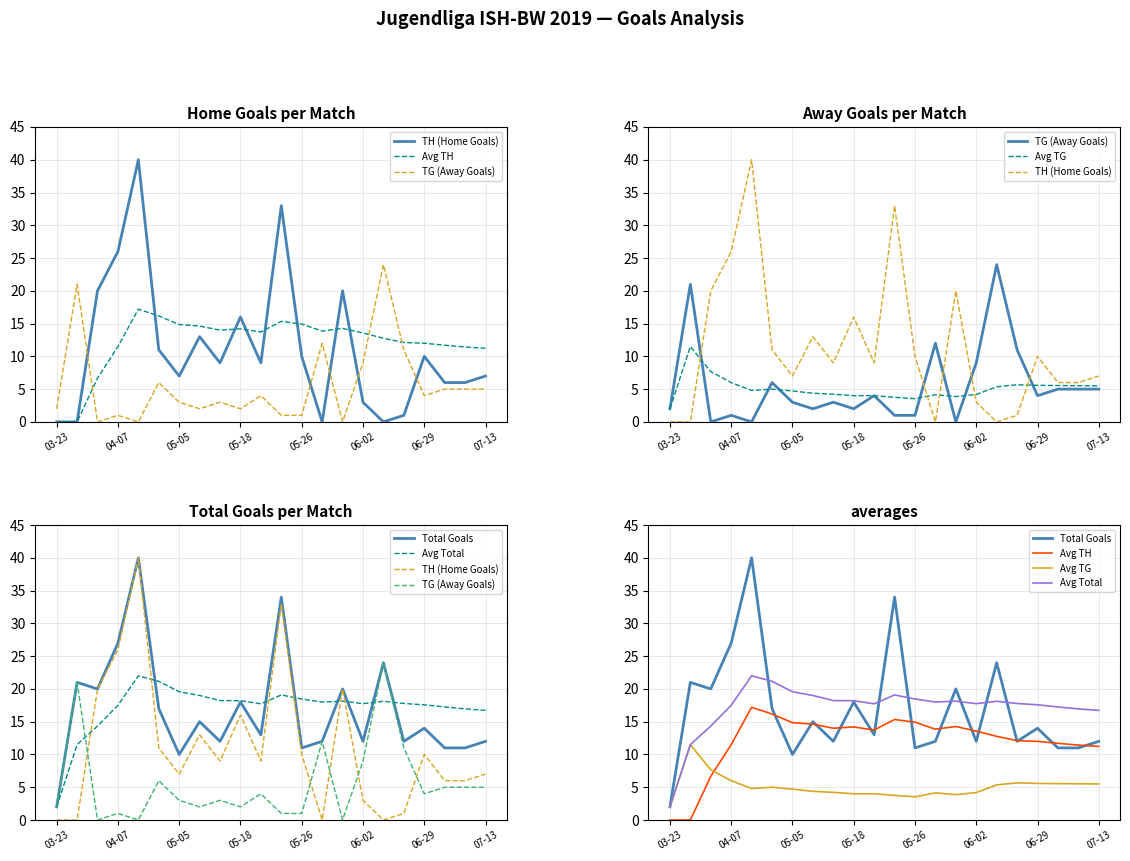

Which series has the largest total across all categories?

Avg Total